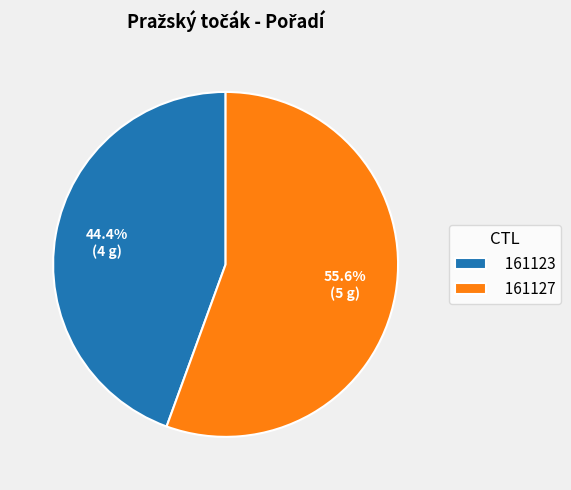

What is the total percentage of 161123 and 161127?

100.0%